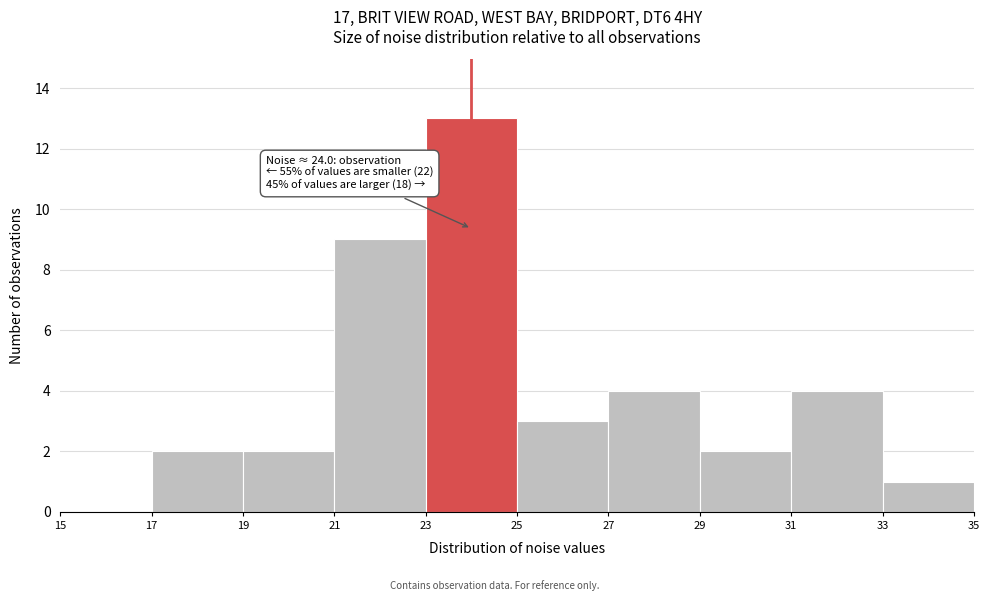

Which range on the x-axis has the tallest bar?

23 to 25